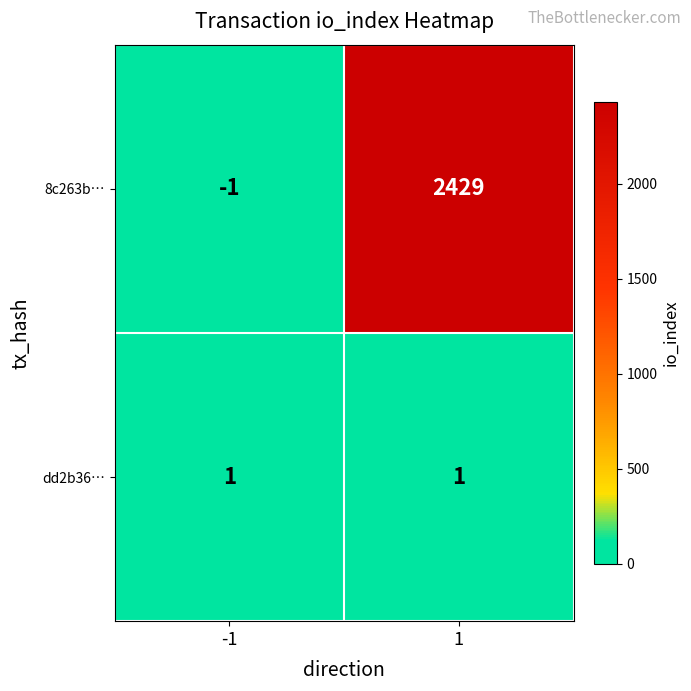

Reading left to right, what are all the values shown in this chart?

8c263b…: -1=-1	1=2429
dd2b36…: -1=1	1=1